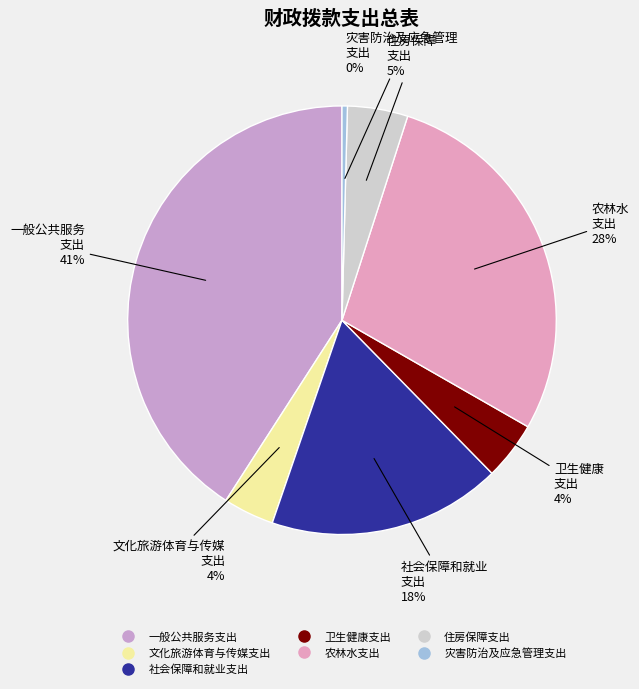

To the nearest percent, what percentage of the pie is 一般公共服务支出?

41%